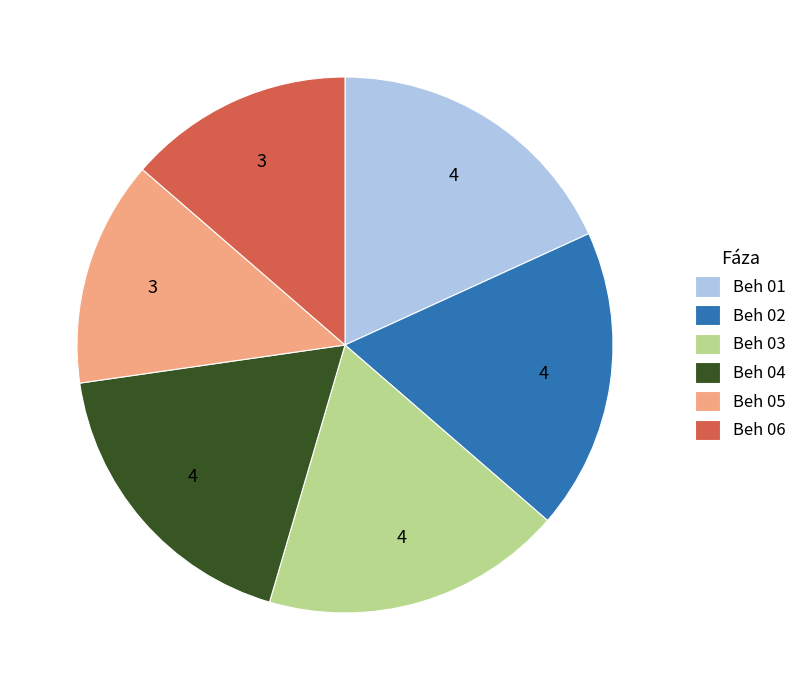

Which has a higher value, Beh 06 or Beh 02?

Beh 02